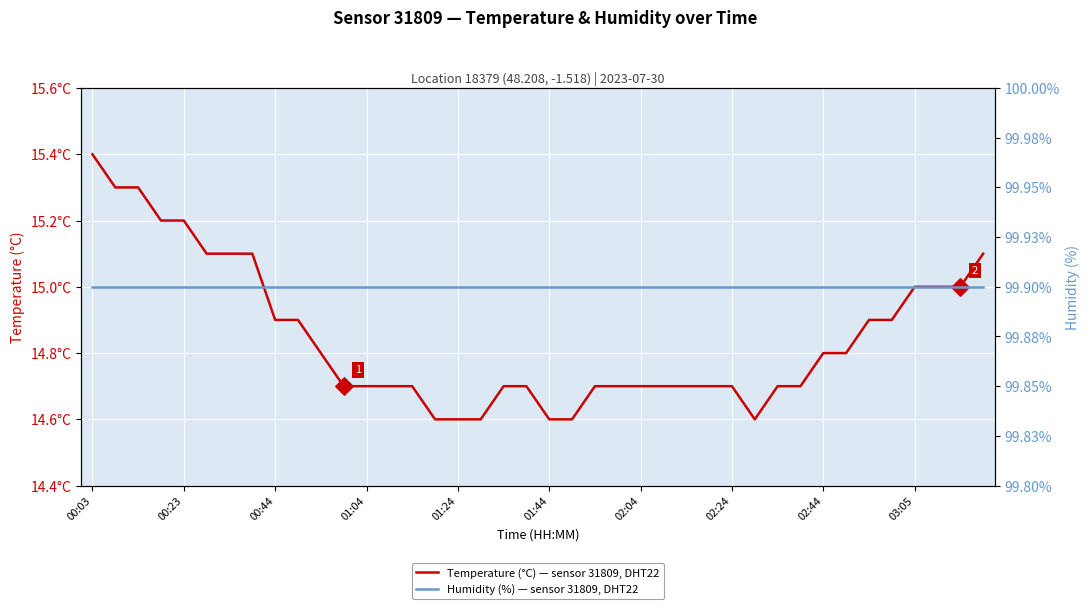

What is the total value across all series at 35?

114.8